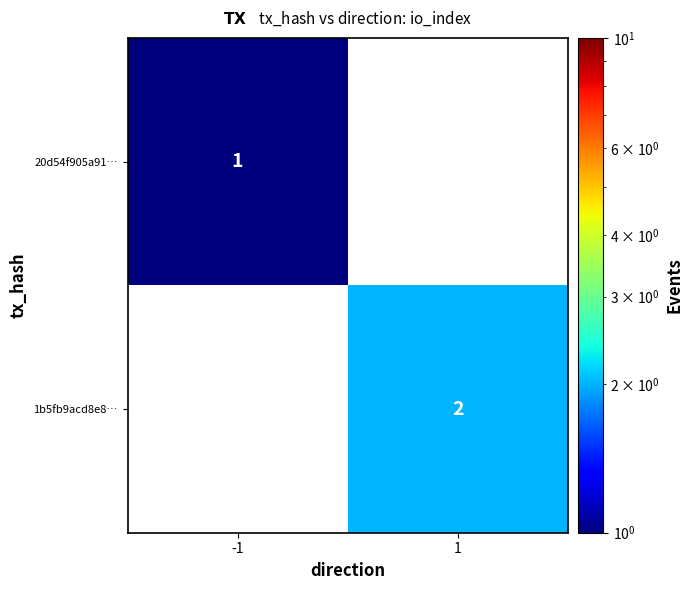

What is the maximum value shown in the chart?

2.0